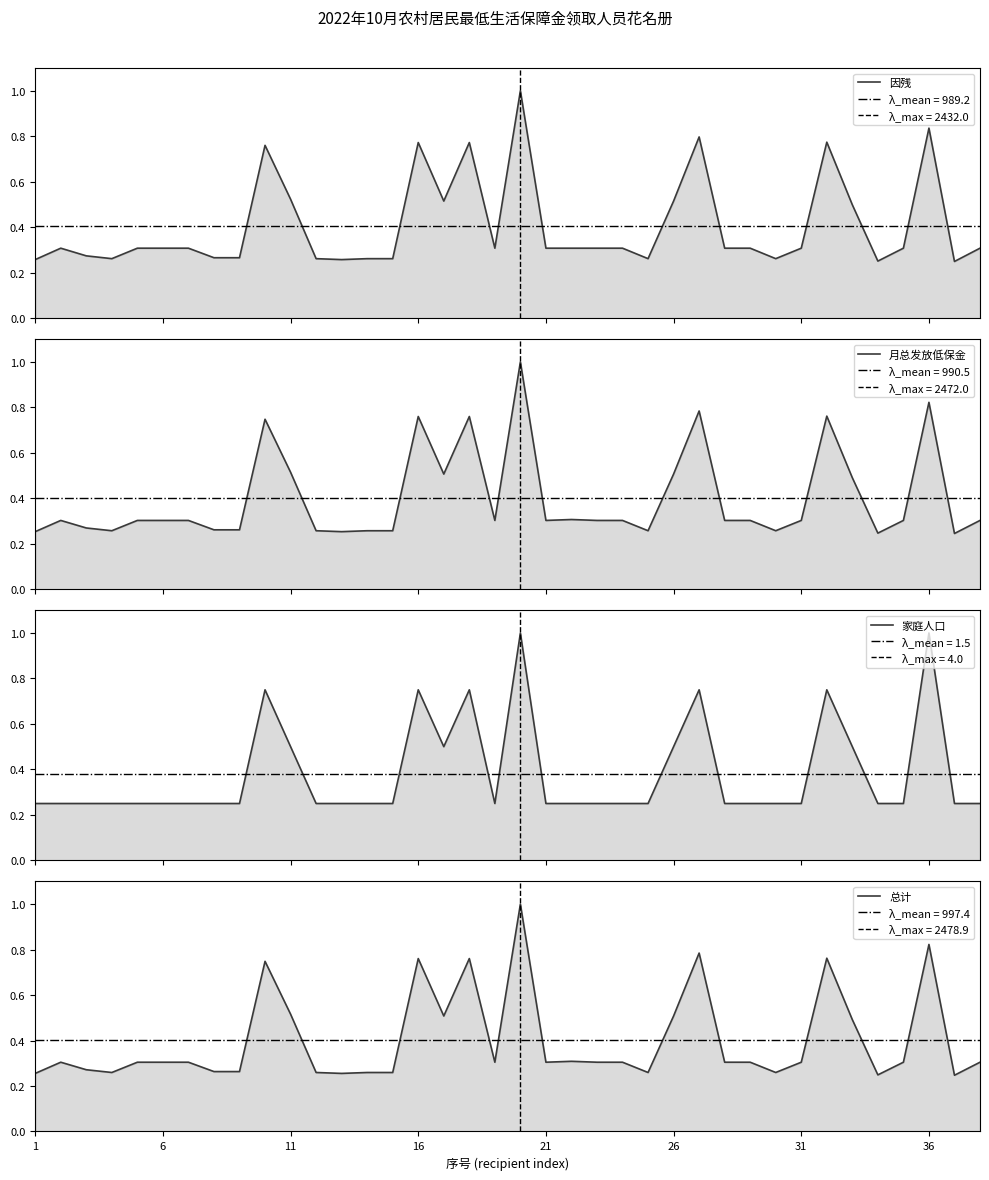

What is the maximum value for 月总发放低保金?

1.0